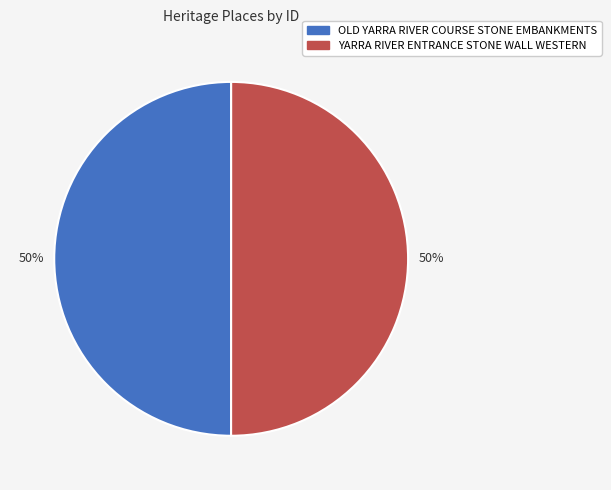

Is it true that YARRA RIVER ENTRANCE STONE WALL WESTERN is 56% of the pie?

False